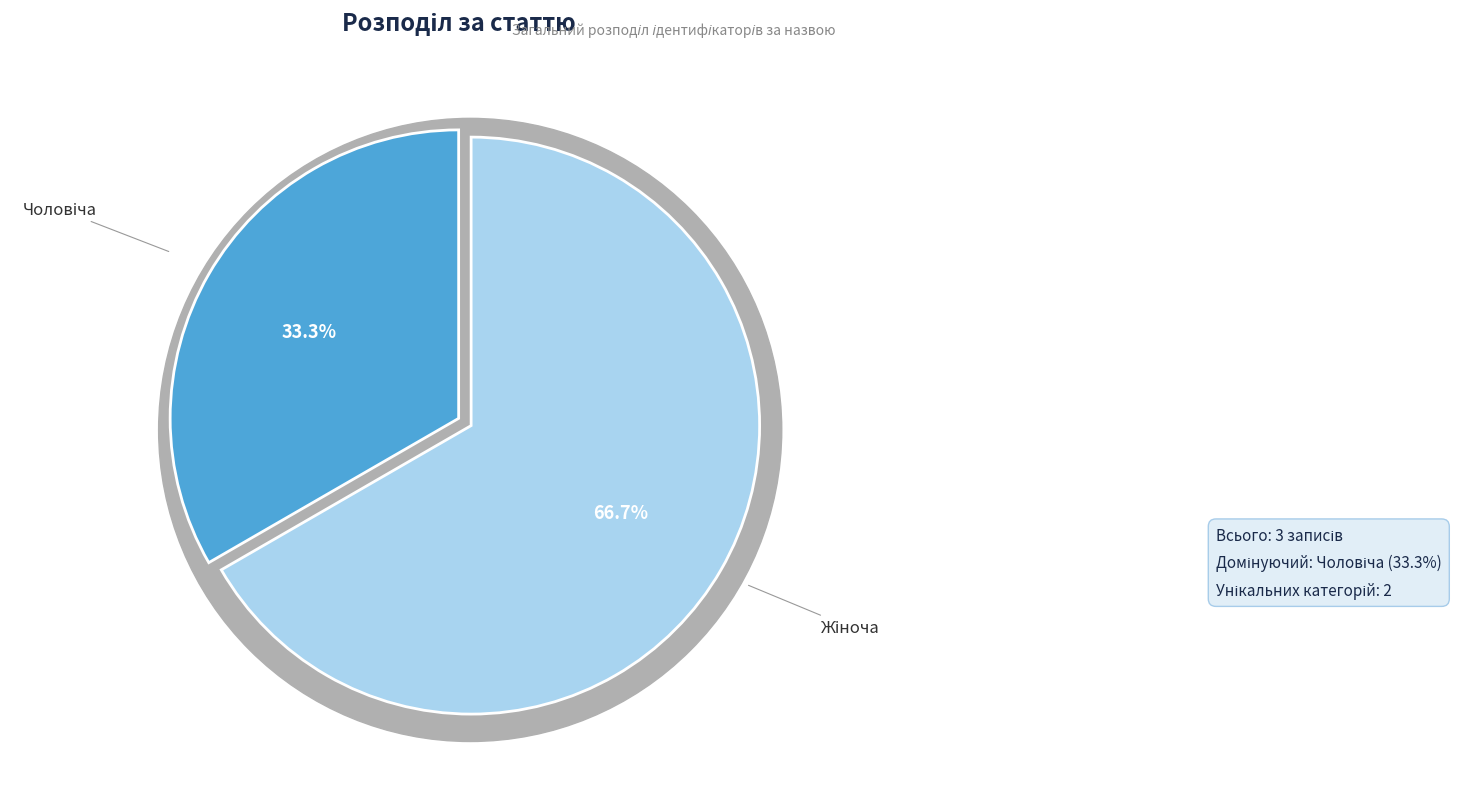

What is the change in value from Чоловіча to Жіноча?

+1